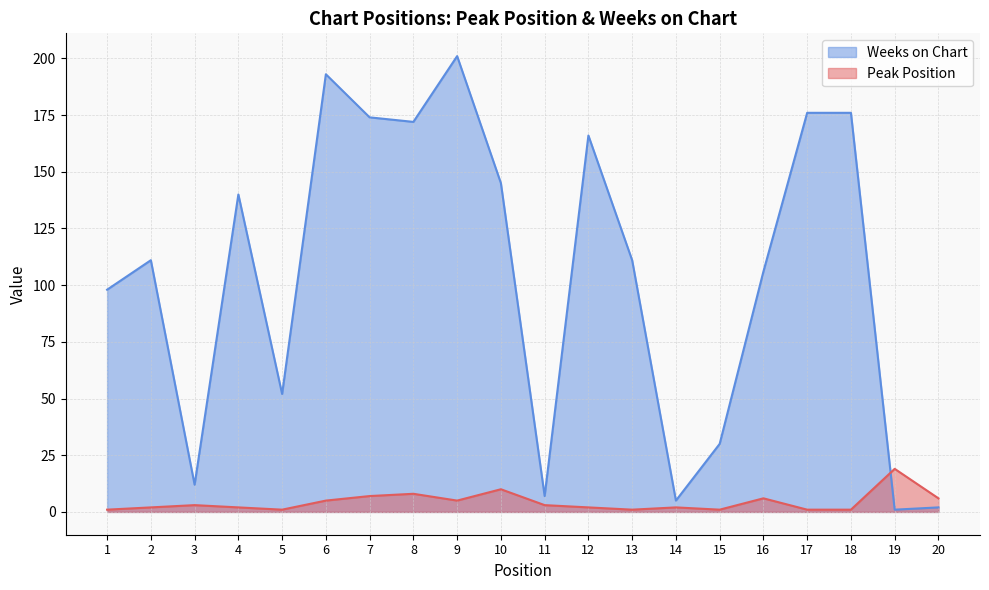

Which series changed the most between 1 and 13?

Weeks on Chart